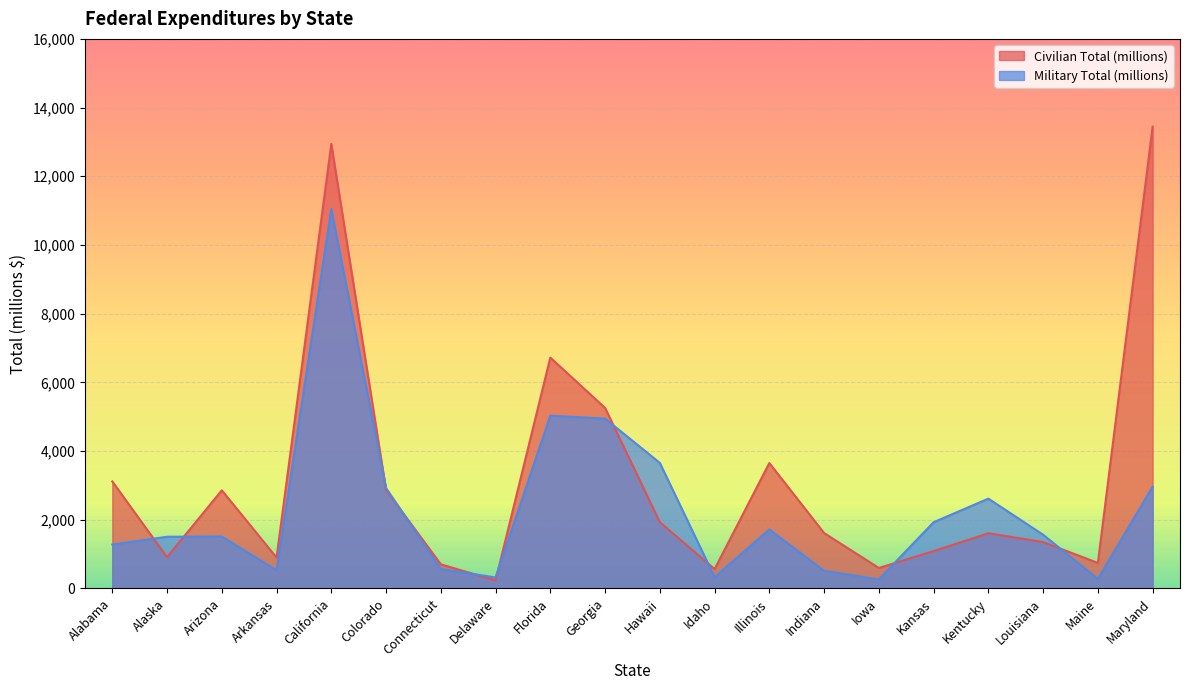

What is the difference between the highest and lowest values at Kansas?

840.1